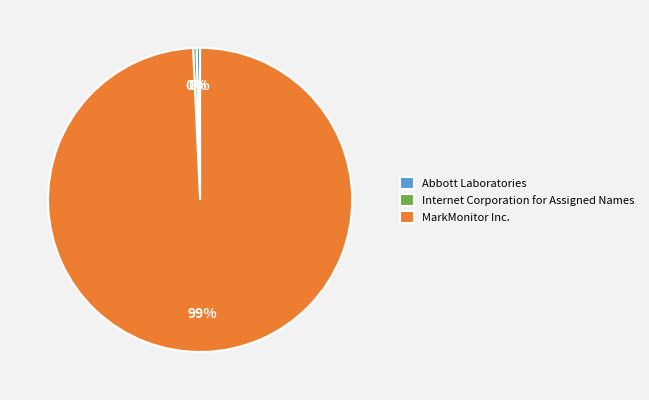

True or false: Abbott Laboratories accounts for 0% of the total.

True